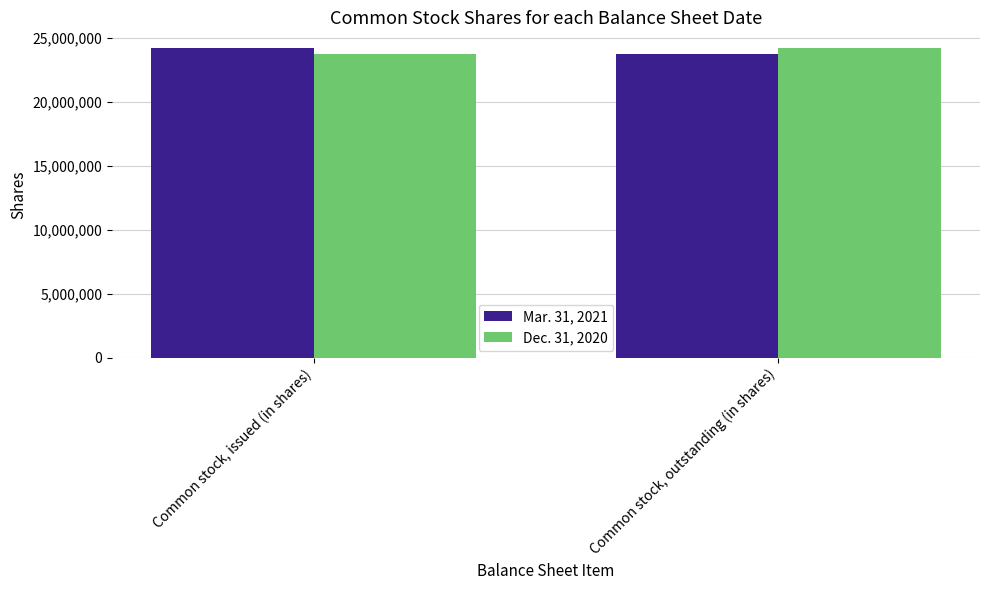

How many distinct data groups are displayed?

2